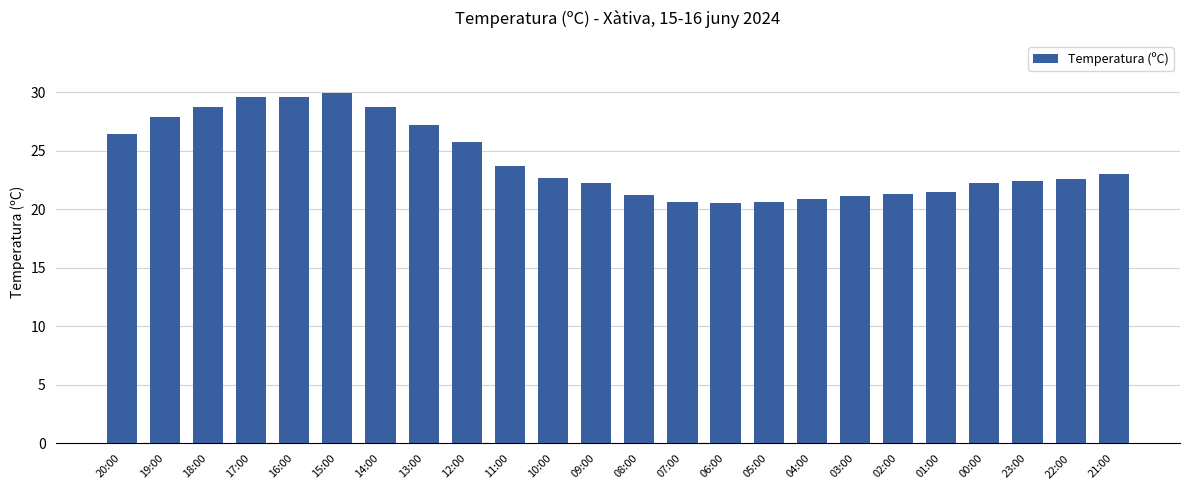

What is the change in value from 19:00 to 07:00?

-7.3